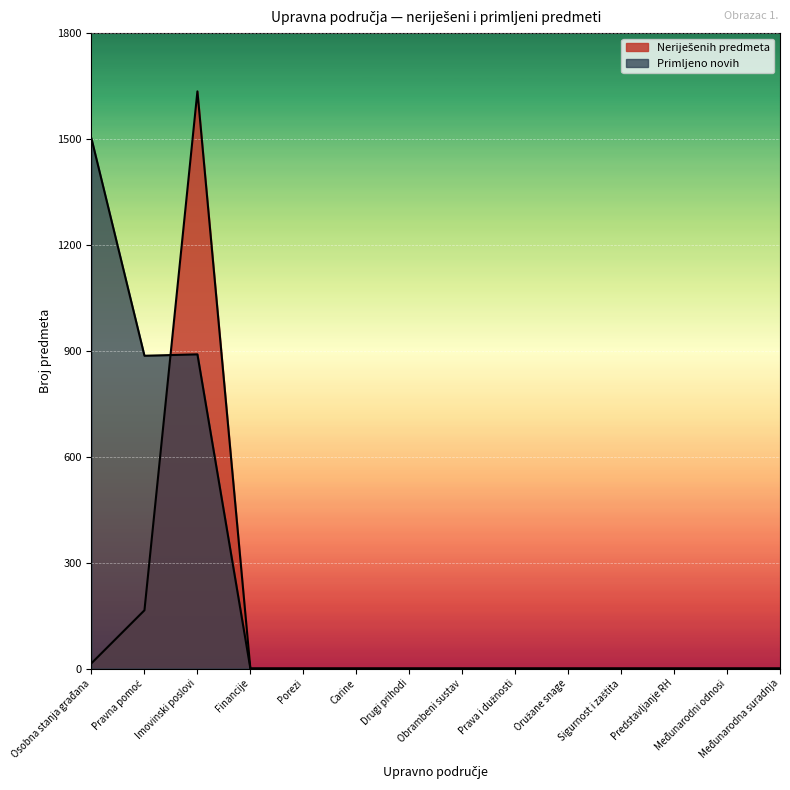

At Pravna pomoć, list the series in order from smallest to largest.

Neriješenih predmeta, Primljeno novih